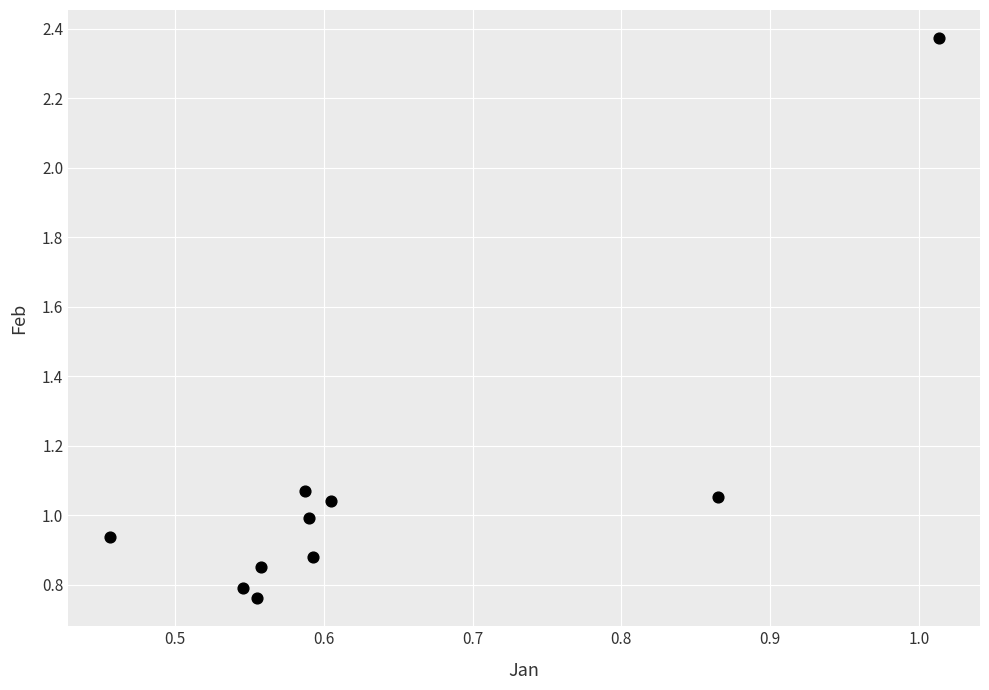

What is the range of X values (max minus min)?

0.6